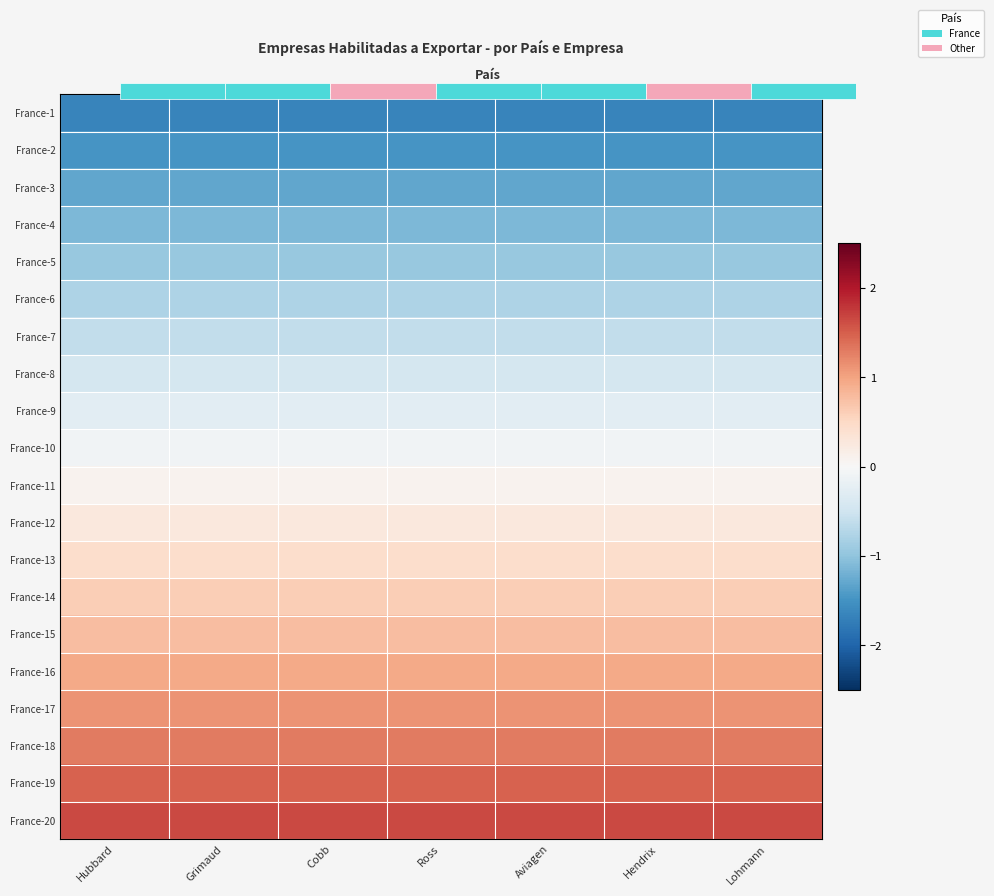

List the labels in order of France-7 value, largest first.

Hubbard, Grimaud, Cobb, Ross, Aviagen, Hendrix, Lohmann